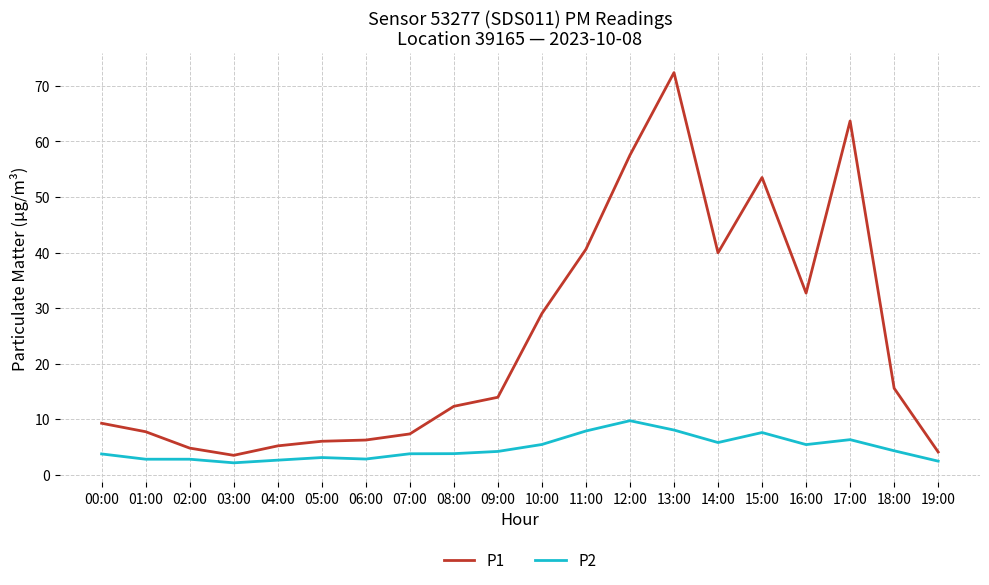

What are all the series names shown in the legend?

P1, P2